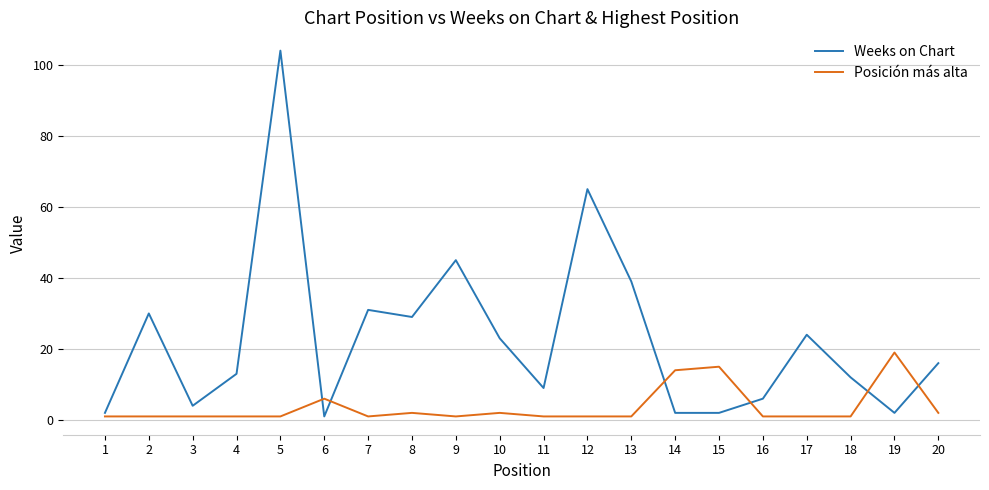

Between 4 and 16, which series saw the biggest shift?

Weeks on Chart